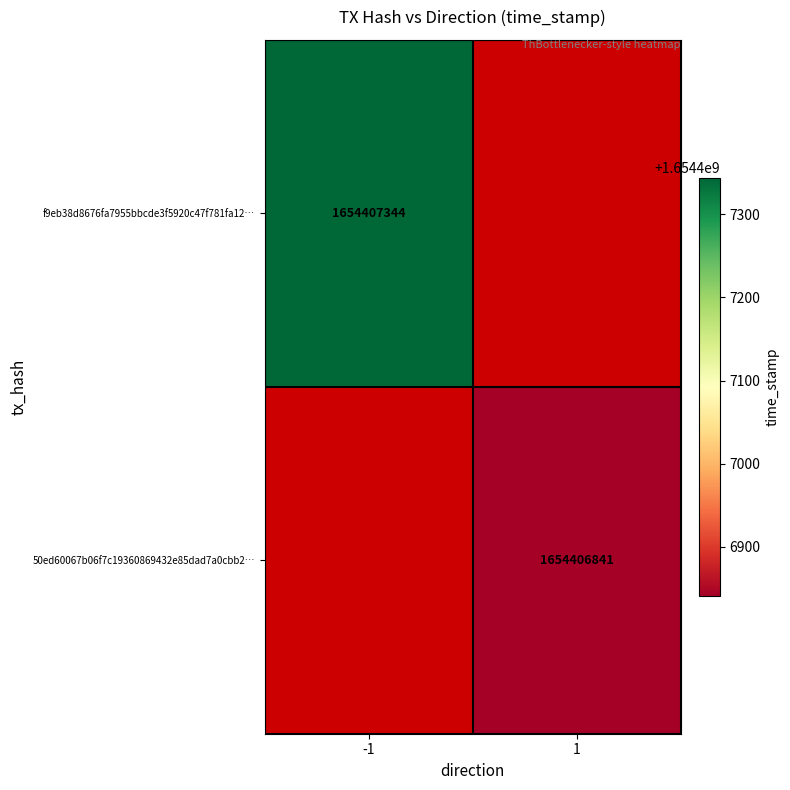

The value of f9eb38d8676fa7955bbcde3f5920c47f781fa12… at -1 is 1654407344.0. True or false?

True